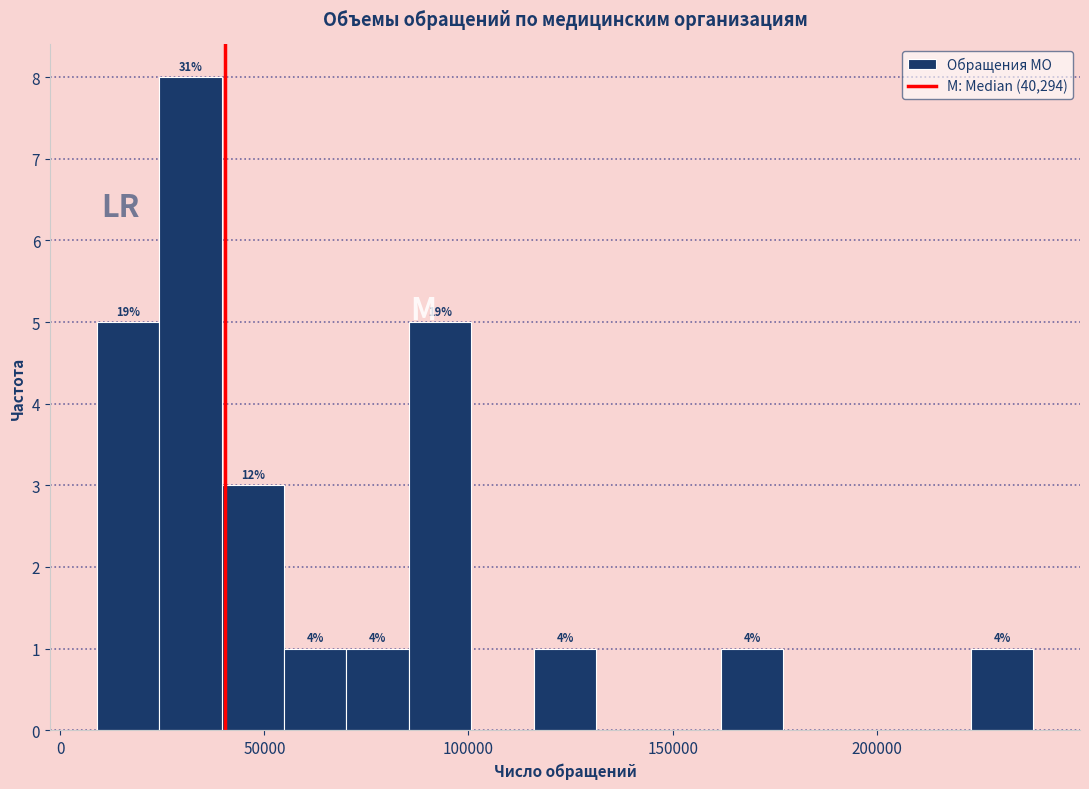

Around what value on the x-axis is the tallest bar? Give the approximate position of its centre, as read against the axis.

30000